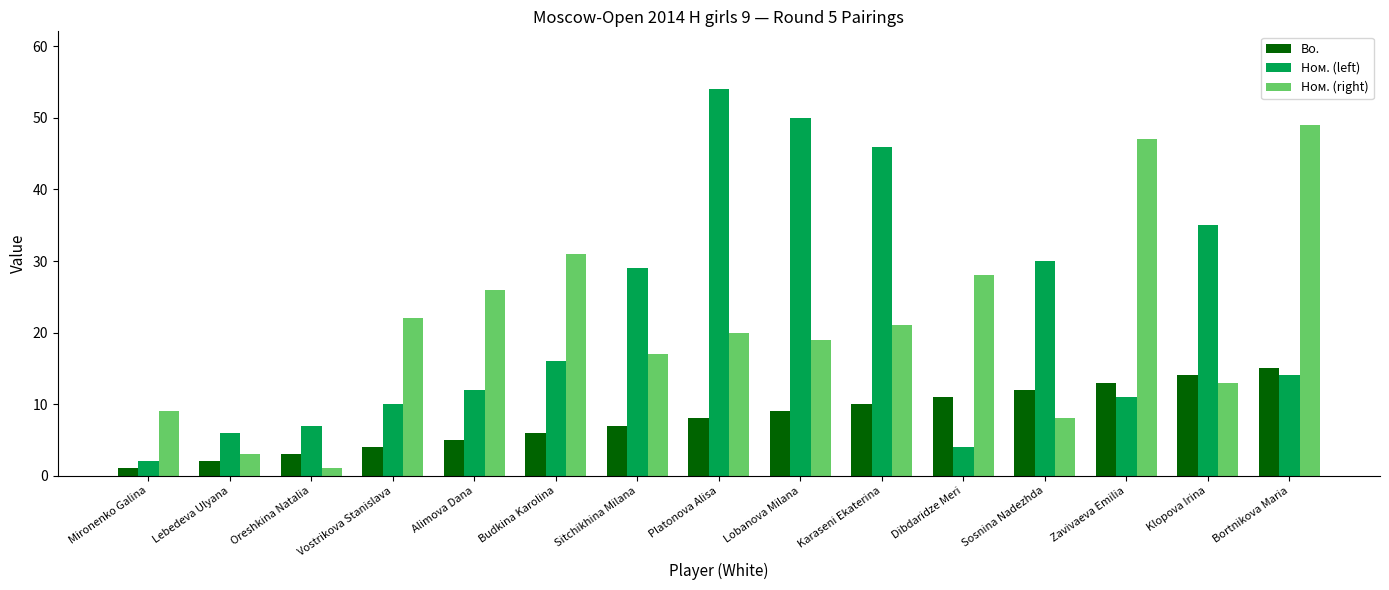

At which category is the sum across all series the highest?

Platonova Alisa